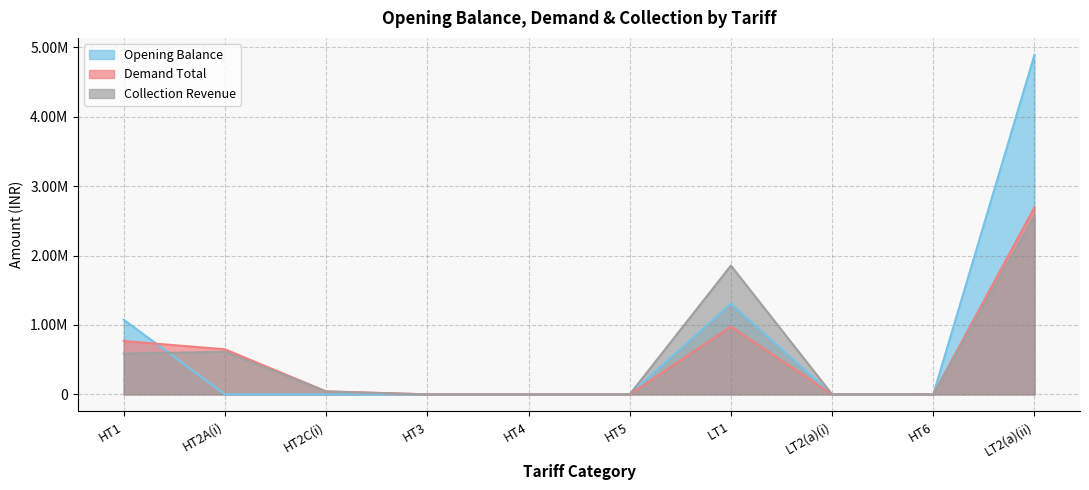

Reading left to right, extract all data points from this chart.

Opening Balance: 1075515.0	0.0	0.0	0.0	0.0	0.0	1308258.7	-6.0	0.0	4891723.6
Demand Total: 768543.0	649123.0	43500.0	0.0	0.0	0.0	975599.3	1120.4	0.0	2695855.4
Collection Revenue: 587202.2	613180.2	40735.6	0.0	0.0	0.0	1855858.5	729.2	0.0	2566862.3